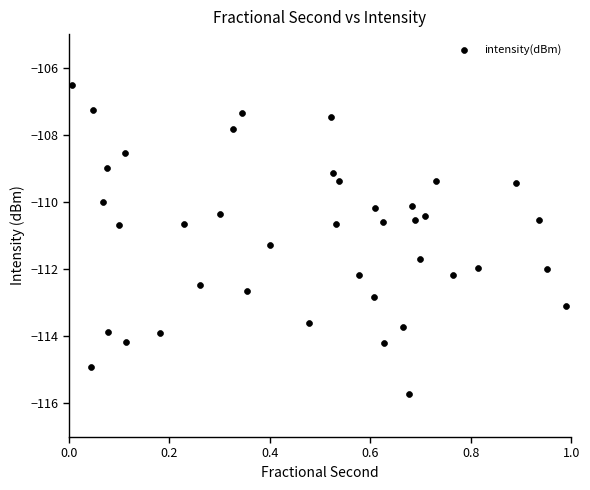

What is the range of X values (max minus min)?

1.0